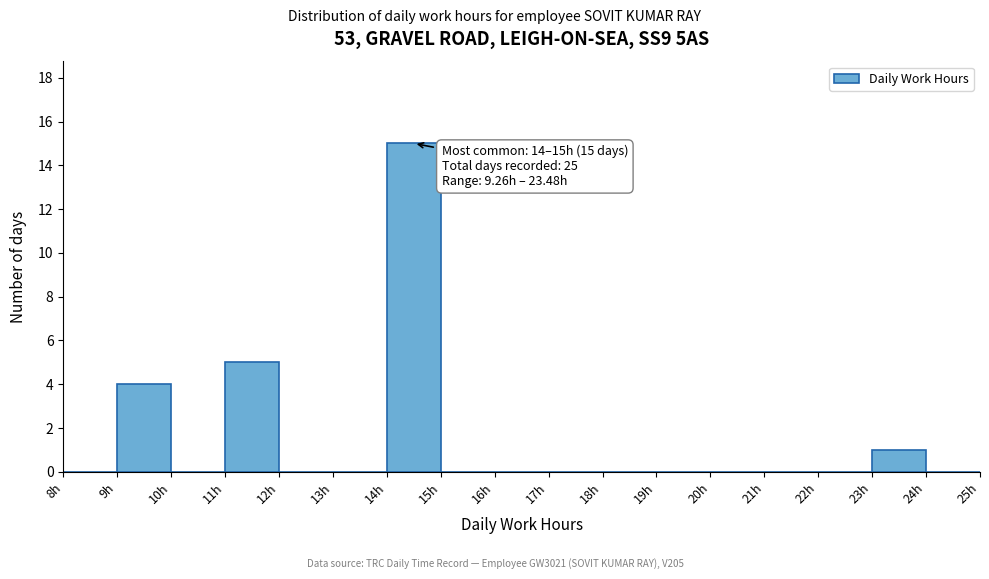

Over which range of the x-axis is the bar tallest?

14 to 15